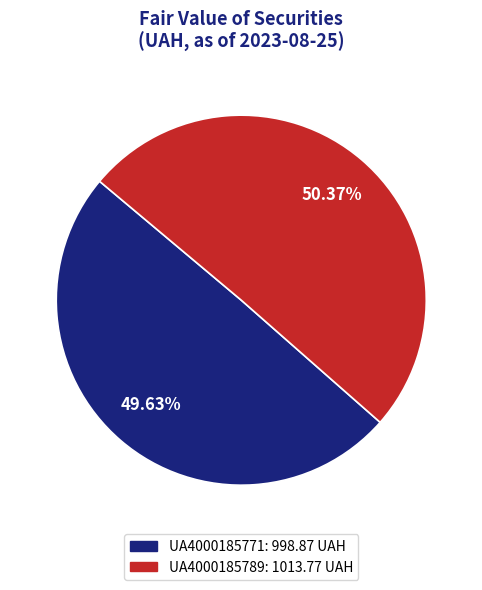

What percentage is the UA4000185771 slice, to the nearest percent?

50%